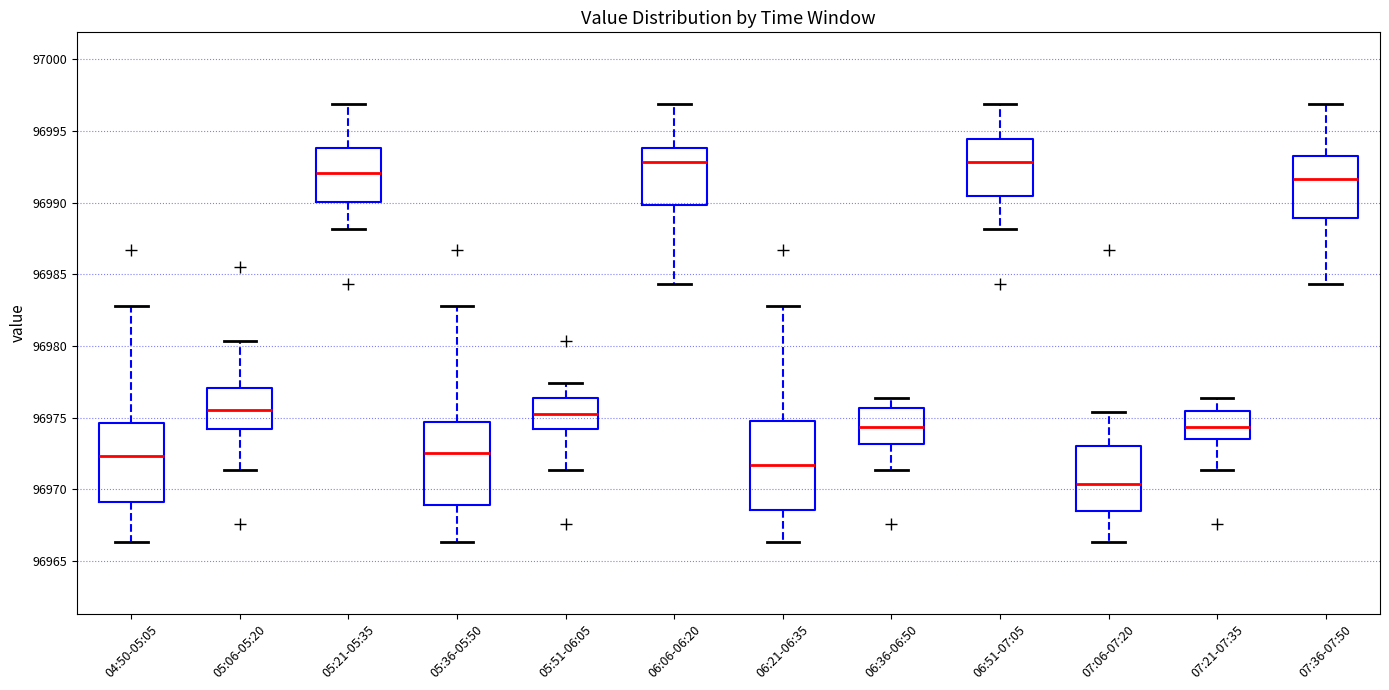

Reading left to right, read every box against the y-axis: the position of its median line, the range the box covers, and the ends of its whiskers. The values are not printed on the chart, so give them approximately, as read against the axis.

04:50-05:05: median 96972.5, box 96969.0 to 96974.5, whiskers 96966.5 to 96983.0
05:06-05:20: median 96975.5, box 96974.0 to 96977.0, whiskers 96971.5 to 96980.5
05:21-05:35: median 96992.0, box 96990.0 to 96994.0, whiskers 96988.0 to 96997.0
05:36-05:50: median 96972.5, box 96969.0 to 96974.5, whiskers 96966.5 to 96983.0
05:51-06:05: median 96975.5, box 96974.0 to 96976.5, whiskers 96971.5 to 96977.5
06:06-06:20: median 96993.0, box 96990.0 to 96994.0, whiskers 96984.5 to 96997.0
06:21-06:35: median 96971.5, box 96968.5 to 96974.5, whiskers 96966.5 to 96983.0
06:36-06:50: median 96974.5, box 96973.0 to 96975.5, whiskers 96971.5 to 96976.5
06:51-07:05: median 96993.0, box 96990.5 to 96994.5, whiskers 96988.0 to 96997.0
07:06-07:20: median 96970.5, box 96968.5 to 96973.0, whiskers 96966.5 to 96975.5
07:21-07:35: median 96974.5, box 96973.5 to 96975.5, whiskers 96971.5 to 96976.5
07:36-07:50: median 96991.5, box 96989.0 to 96993.5, whiskers 96984.5 to 96997.0